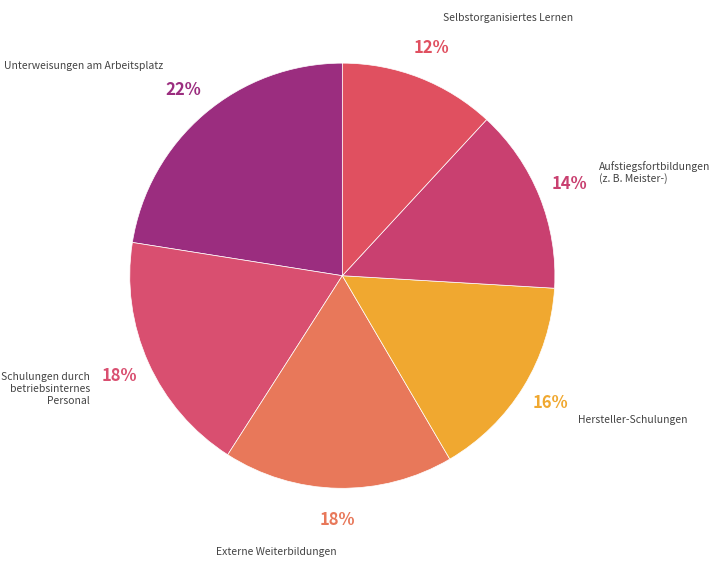

Is it true that Hersteller-Schulungen is 2% of the pie?

False